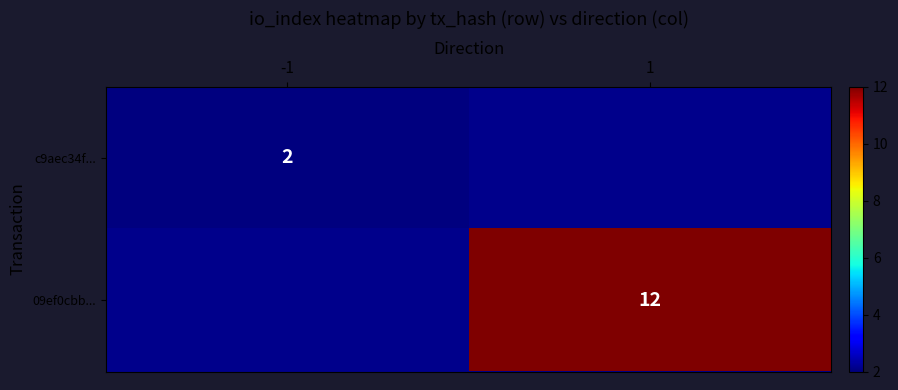

How many data points does each series have?

2